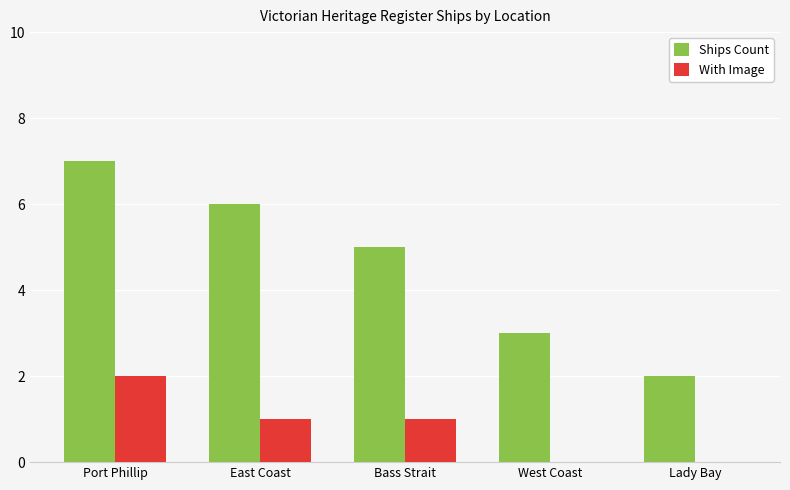

Which label corresponds to the largest value in the chart?

Port Phillip